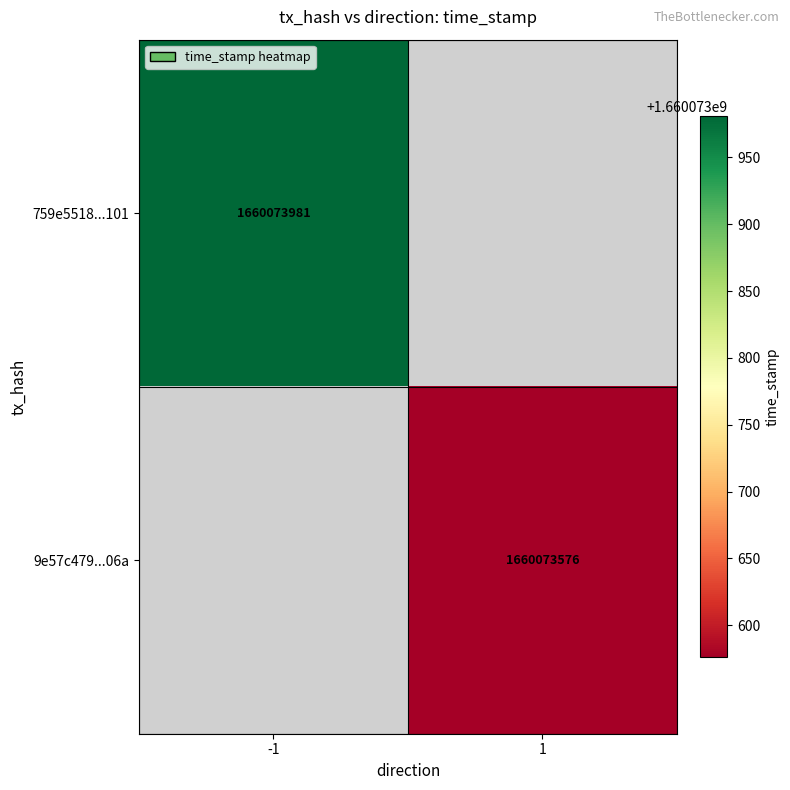

Which series has the widest spread of values?

759e5518e58d0cbfe90b2f270e84ab78981d101